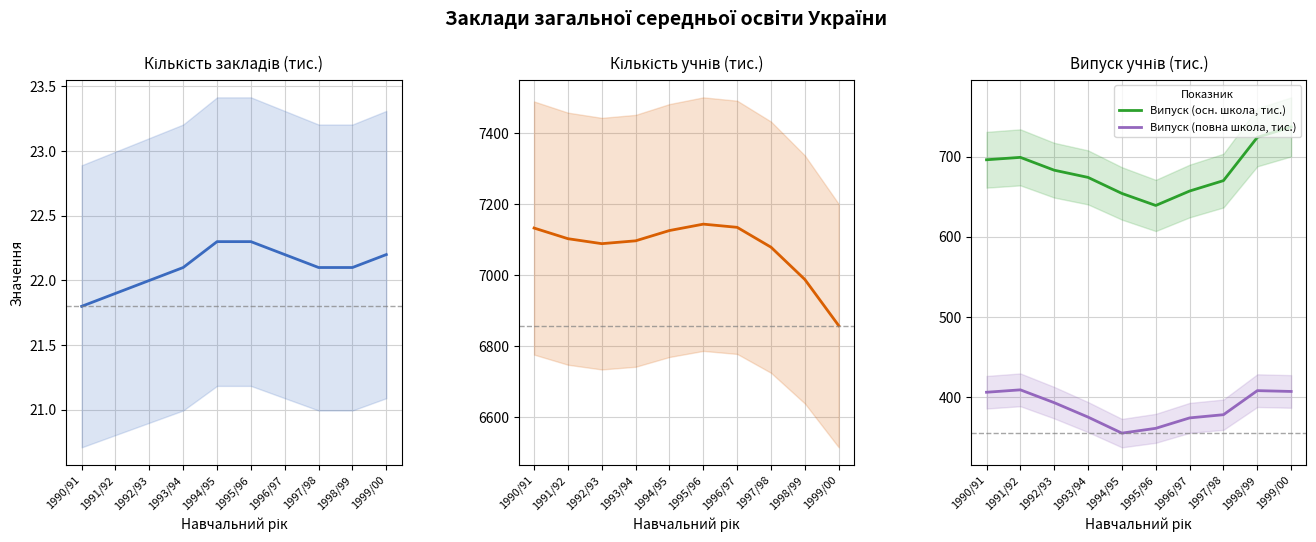

List the labels in order of Випуск (повна школа, тис.) value, smallest first.

1994/95, 1995/96, 1996/97, 1993/94, 1997/98, 1992/93, 1990/91, 1999/00, 1998/99, 1991/92